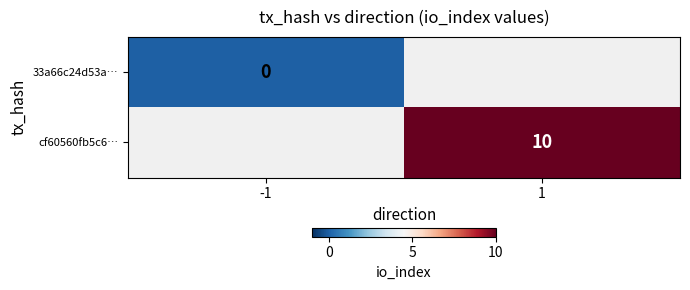

Is it true that cf60560fb5c6… equals 14.8 at 1?

False